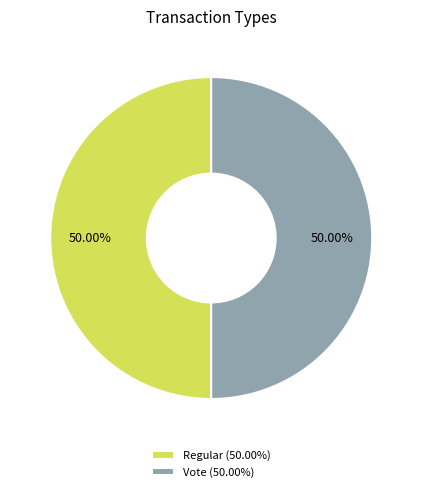

What is the total percentage of Regular and Vote?

100.0%